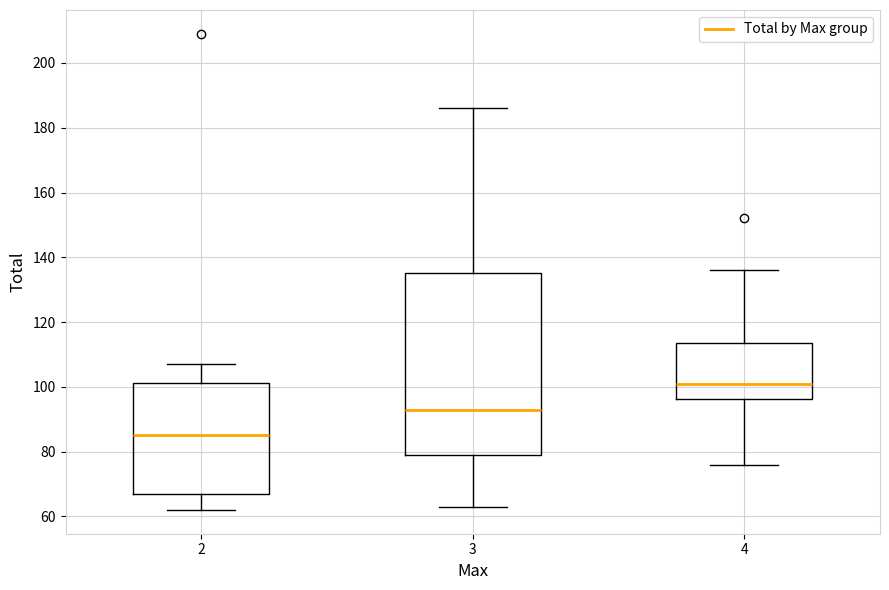

Which box has the lowest median line?

2